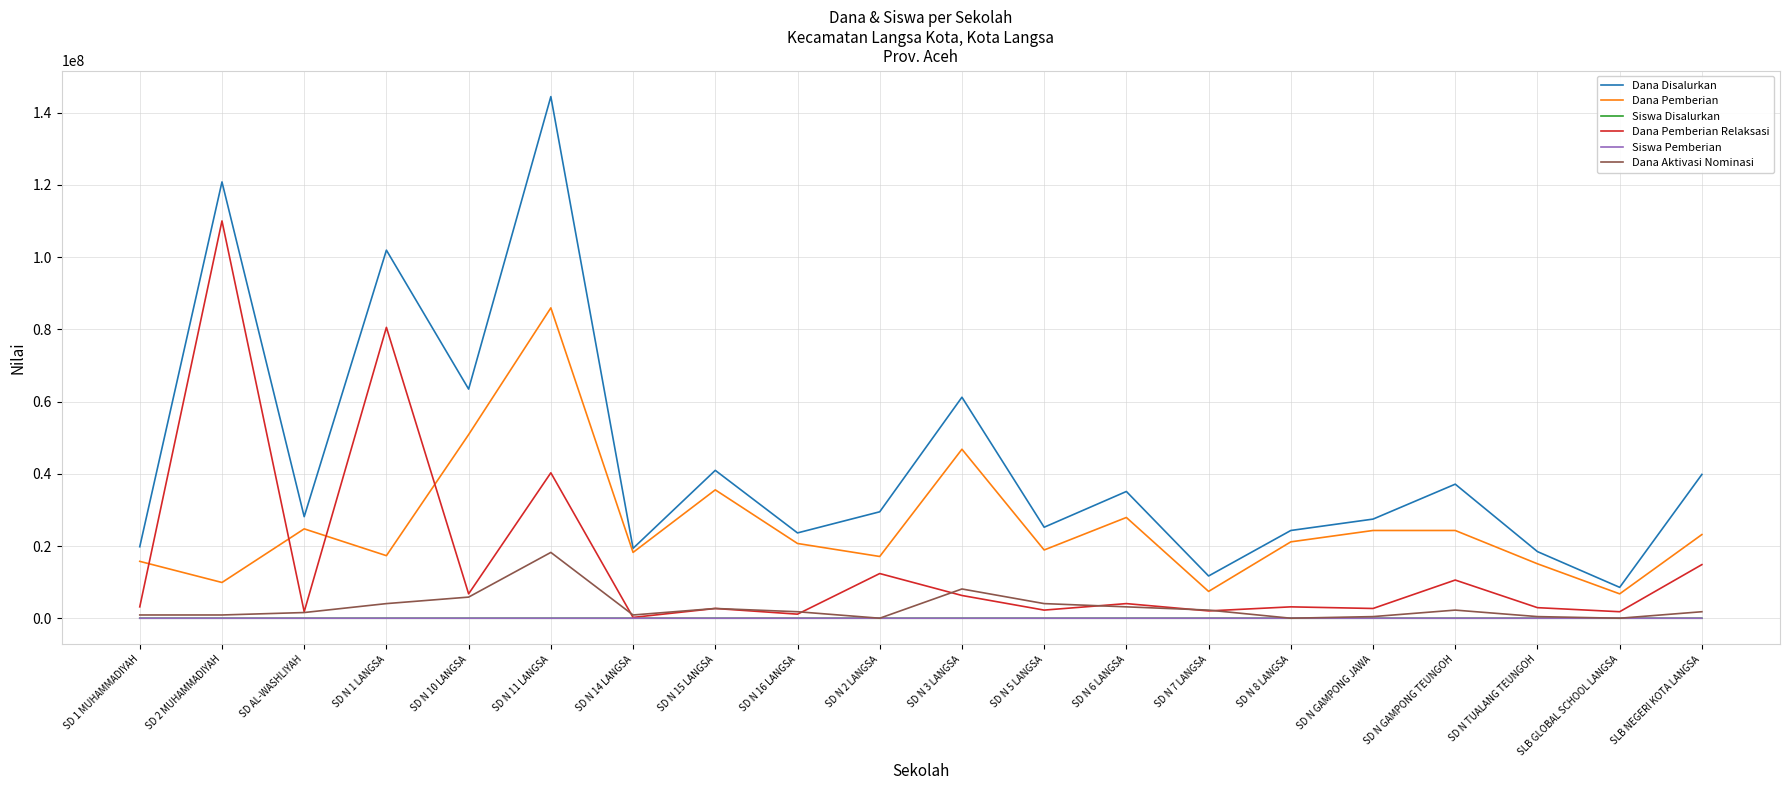

Which series has the widest spread of values?

Dana Disalurkan